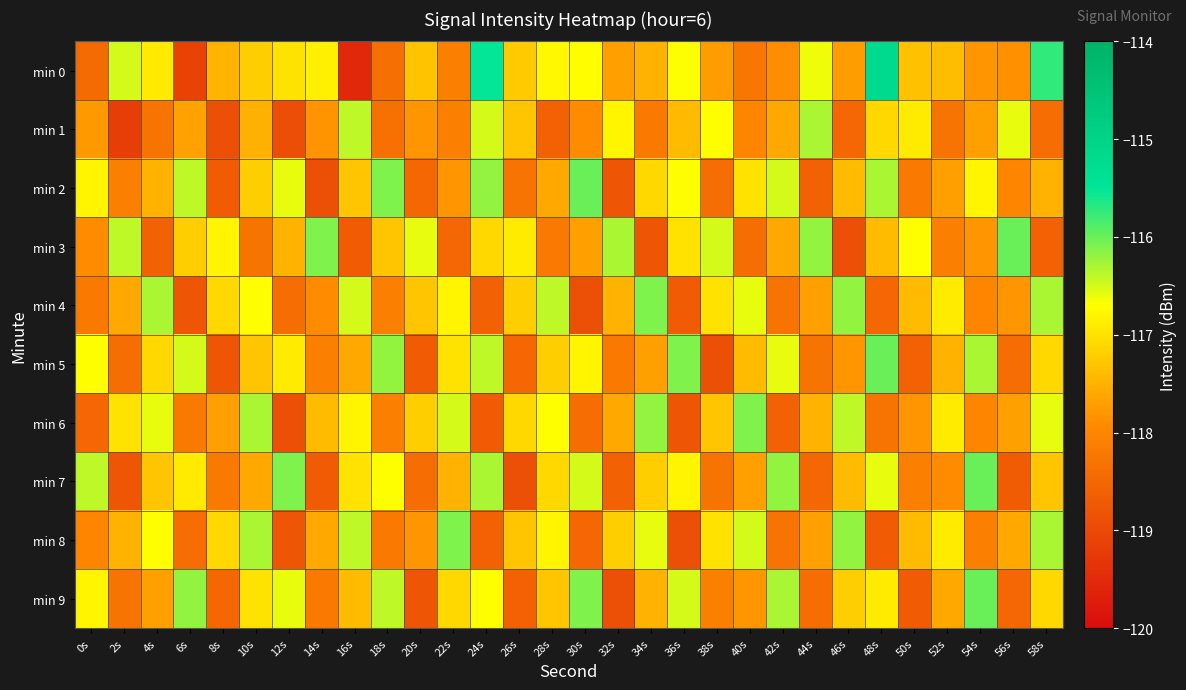

Reading left to right, transcribe all the data shown in this chart.

min 0: 0s=-118.5	2s=-116.5	4s=-116.9	6s=-119.1	8s=-117.5	10s=-117.2	12s=-117.0	14s=-116.9	16s=-119.5	18s=-118.4	20s=-117.3	22s=-118.1	24s=-115.5	26s=-117.2	28s=-116.8	30s=-116.7	32s=-117.7	34s=-117.5	36s=-116.7	38s=-117.7	40s=-118.2	42s=-117.9	44s=-116.6	46s=-117.7	48s=-115.2	50s=-117.3	52s=-117.4	54s=-117.8	56s=-117.8	58s=-115.7
min 1: 0s=-117.8	2s=-119.2	4s=-118.3	6s=-117.7	8s=-118.9	10s=-117.5	12s=-118.9	14s=-117.8	16s=-116.4	18s=-118.4	20s=-117.8	22s=-118.1	24s=-116.5	26s=-117.3	28s=-118.6	30s=-117.9	32s=-116.8	34s=-118.2	36s=-117.4	38s=-116.7	40s=-118.0	42s=-117.6	44s=-116.3	46s=-118.5	48s=-117.1	50s=-116.9	52s=-118.3	54s=-117.7	56s=-116.6	58s=-118.4
min 2: 0s=-116.8	2s=-118.1	4s=-117.5	6s=-116.4	8s=-118.7	10s=-117.2	12s=-116.6	14s=-118.9	16s=-117.3	18s=-116.1	20s=-118.5	22s=-117.8	24s=-116.2	26s=-118.3	28s=-117.6	30s=-116.0	32s=-118.8	34s=-117.1	36s=-116.7	38s=-118.4	40s=-117.0	42s=-116.5	44s=-118.6	46s=-117.4	48s=-116.3	50s=-118.2	52s=-117.7	54s=-116.8	56s=-118.0	58s=-117.5
min 3: 0s=-117.9	2s=-116.4	4s=-118.6	6s=-117.2	8s=-116.8	10s=-118.3	12s=-117.5	14s=-116.1	16s=-118.7	18s=-117.3	20s=-116.6	22s=-118.5	24s=-117.1	26s=-116.9	28s=-118.2	30s=-117.7	32s=-116.3	34s=-118.8	36s=-117.0	38s=-116.5	40s=-118.4	42s=-117.6	44s=-116.2	46s=-118.9	48s=-117.4	50s=-116.7	52s=-118.1	54s=-117.8	56s=-116.0	58s=-118.6
min 4: 0s=-118.2	2s=-117.6	4s=-116.3	6s=-118.8	8s=-117.1	10s=-116.7	12s=-118.4	14s=-117.9	16s=-116.5	18s=-118.1	20s=-117.3	22s=-116.8	24s=-118.6	26s=-117.2	28s=-116.4	30s=-118.9	32s=-117.5	34s=-116.1	36s=-118.7	38s=-117.0	40s=-116.6	42s=-118.3	44s=-117.7	46s=-116.2	48s=-118.5	50s=-117.4	52s=-116.9	54s=-118.0	56s=-117.8	58s=-116.3
min 5: 0s=-116.7	2s=-118.4	4s=-117.1	6s=-116.5	8s=-118.8	10s=-117.3	12s=-116.9	14s=-118.1	16s=-117.6	18s=-116.2	20s=-118.7	22s=-117.0	24s=-116.4	26s=-118.5	28s=-117.2	30s=-116.8	32s=-118.2	34s=-117.7	36s=-116.1	38s=-118.9	40s=-117.4	42s=-116.6	44s=-118.3	46s=-117.8	48s=-116.0	50s=-118.6	52s=-117.5	54s=-116.3	56s=-118.4	58s=-117.1
min 6: 0s=-118.5	2s=-117.0	4s=-116.6	6s=-118.2	8s=-117.7	10s=-116.3	12s=-118.9	14s=-117.4	16s=-116.8	18s=-118.1	20s=-117.2	22s=-116.5	24s=-118.7	26s=-117.1	28s=-116.7	30s=-118.4	32s=-117.6	34s=-116.2	36s=-118.8	38s=-117.3	40s=-116.1	42s=-118.6	44s=-117.5	46s=-116.4	48s=-118.3	50s=-117.8	52s=-116.9	54s=-118.0	56s=-117.7	58s=-116.6
min 7: 0s=-116.4	2s=-118.8	4s=-117.3	6s=-116.9	8s=-118.2	10s=-117.6	12s=-116.1	14s=-118.7	16s=-117.0	18s=-116.7	20s=-118.4	22s=-117.5	24s=-116.3	26s=-118.9	28s=-117.1	30s=-116.5	32s=-118.6	34s=-117.2	36s=-116.8	38s=-118.3	40s=-117.7	42s=-116.2	44s=-118.5	46s=-117.4	48s=-116.6	50s=-118.1	52s=-117.9	54s=-116.0	56s=-118.7	58s=-117.3
min 8: 0s=-118.0	2s=-117.5	4s=-116.7	6s=-118.4	8s=-117.1	10s=-116.3	12s=-118.8	14s=-117.6	16s=-116.4	18s=-118.2	20s=-117.8	22s=-116.1	24s=-118.6	26s=-117.3	28s=-116.8	30s=-118.5	32s=-117.2	34s=-116.6	36s=-118.9	38s=-117.0	40s=-116.5	42s=-118.3	44s=-117.7	46s=-116.2	48s=-118.7	50s=-117.4	52s=-116.9	54s=-118.1	56s=-117.6	58s=-116.3
min 9: 0s=-116.8	2s=-118.3	4s=-117.7	6s=-116.2	8s=-118.5	10s=-117.0	12s=-116.6	14s=-118.2	16s=-117.4	18s=-116.4	20s=-118.8	22s=-117.1	24s=-116.7	26s=-118.6	28s=-117.3	30s=-116.1	32s=-118.9	34s=-117.5	36s=-116.5	38s=-118.1	40s=-117.8	42s=-116.3	44s=-118.4	46s=-117.2	48s=-116.9	50s=-118.7	52s=-117.6	54s=-116.0	56s=-118.5	58s=-117.1